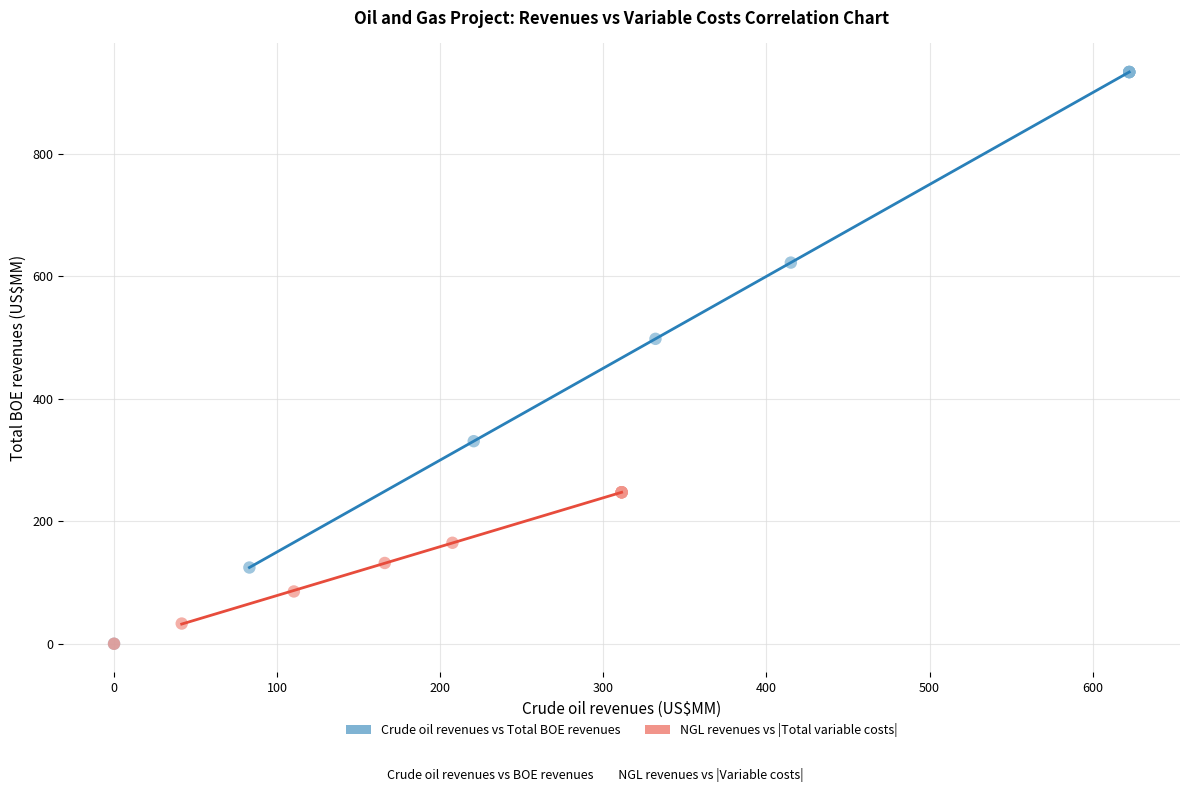

Which series contains the highest Y value?

Crude oil revenues vs Total BOE revenues